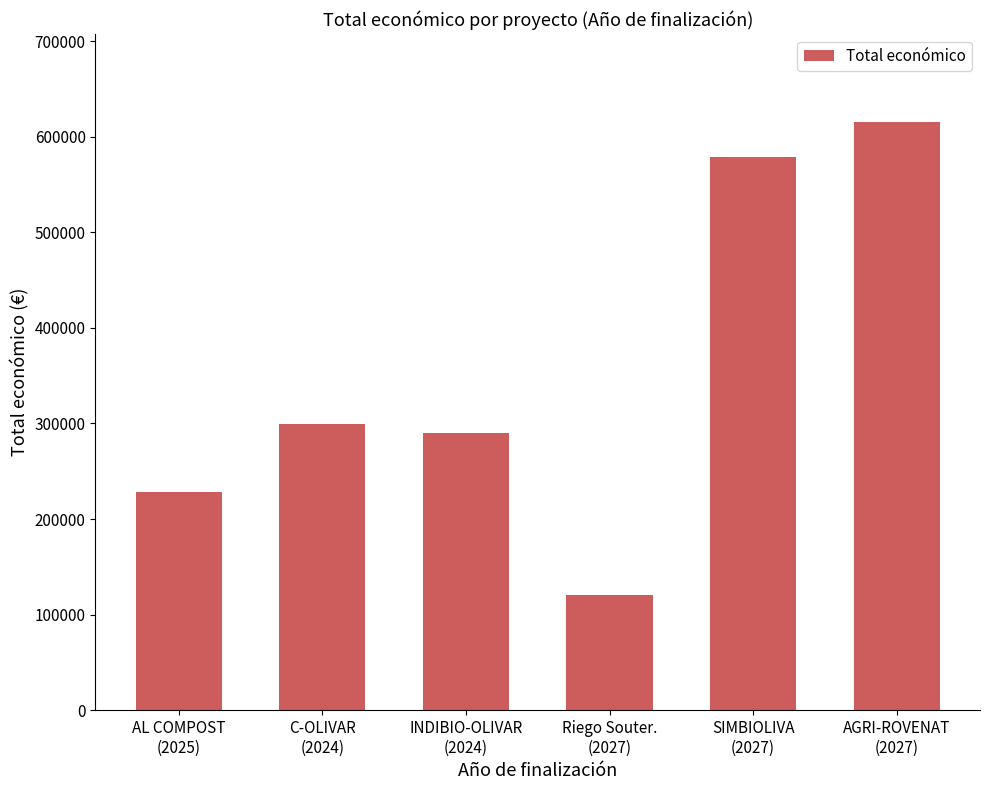

What is the approximate value at C-OLIVAR
(2024)?

299900.0